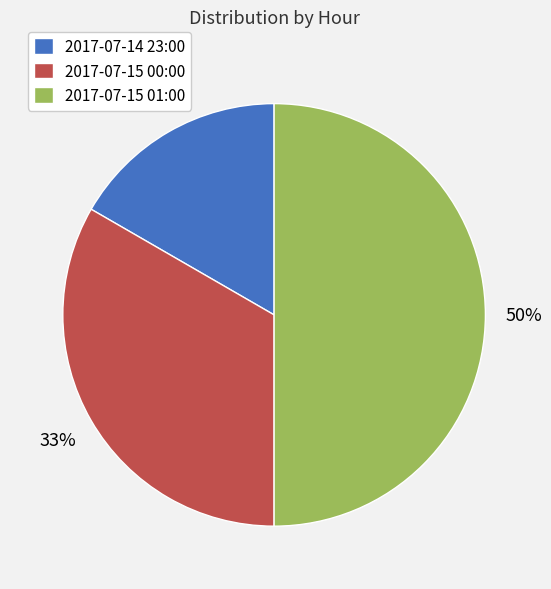

To the nearest percent, what percentage of the pie is 2017-07-15 01:00?

50%